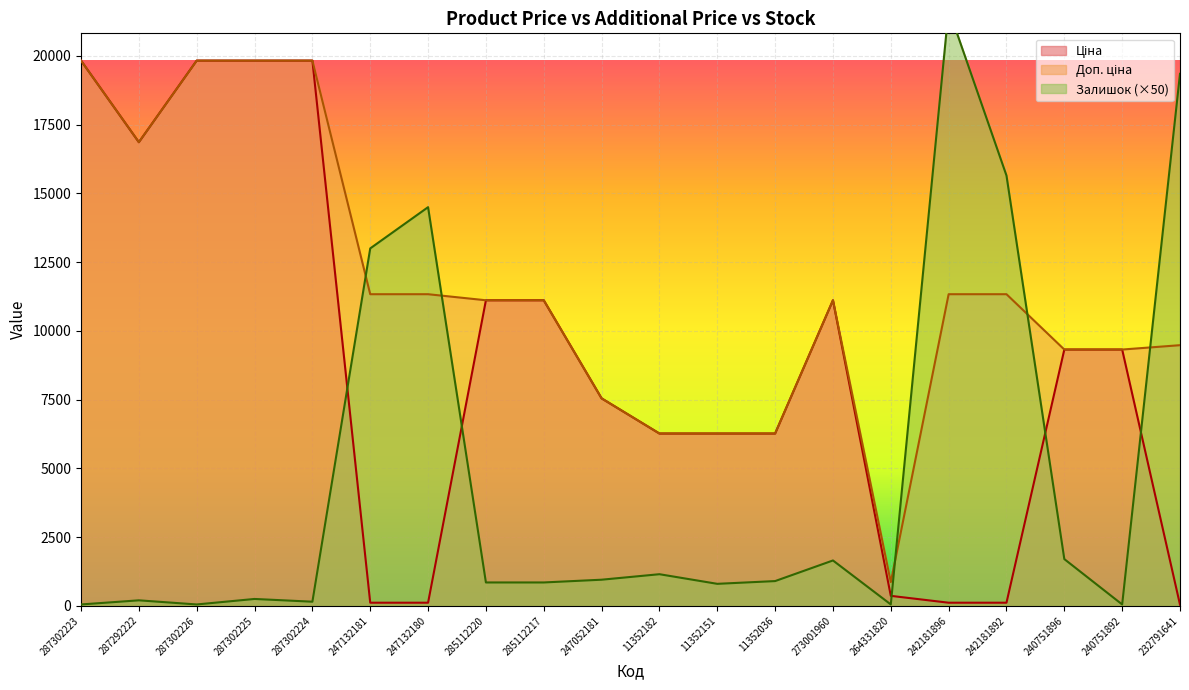

What is the label of the 4th point from the left?

287302225